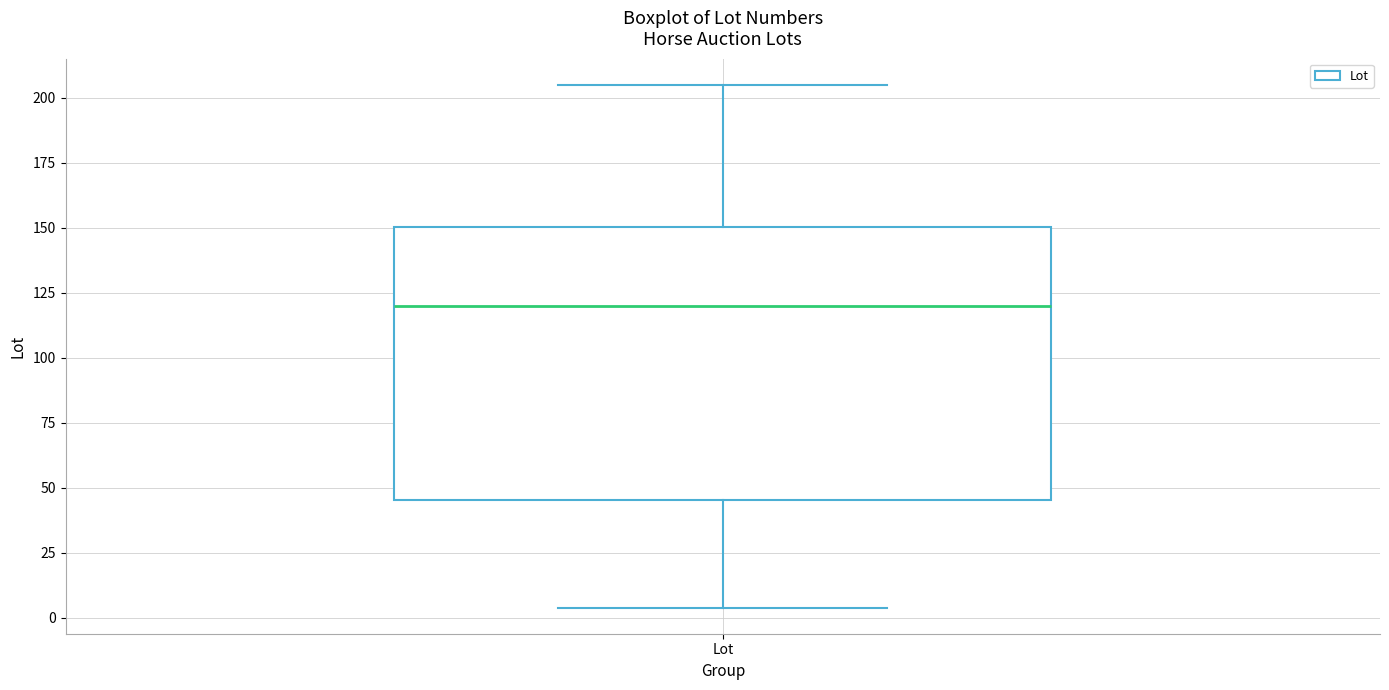

Transcribe this box plot: give where the median line is, the range the box spans, and where the two whiskers end, as read against the y-axis. The values are not printed on the chart, so give them approximately, as read against the axis.

median 120, box 45 to 150, whiskers 5 to 205